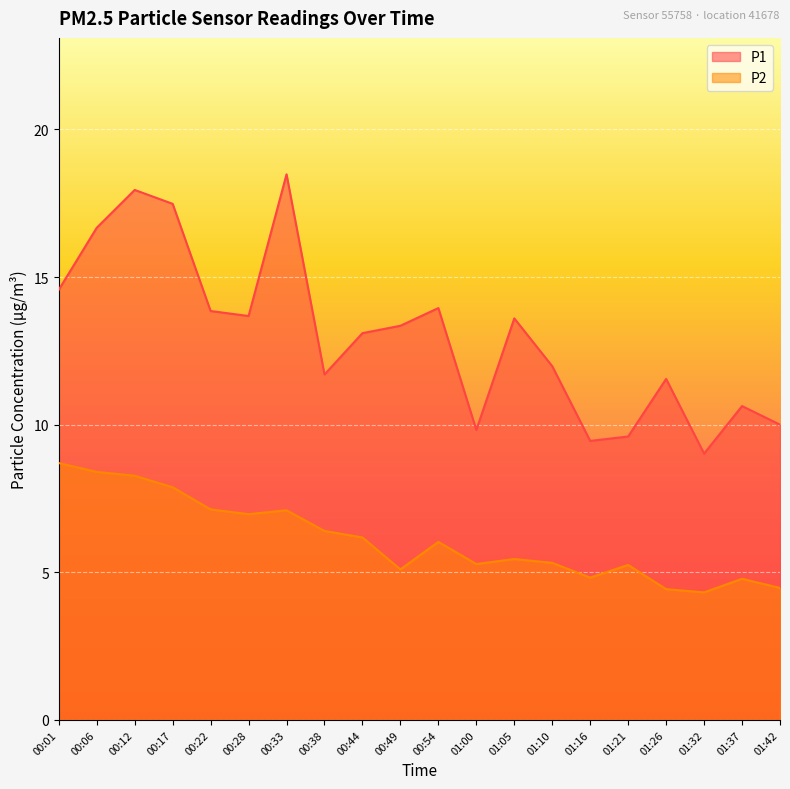

The P2 series shows 9.4 at 01:10. True or false?

False